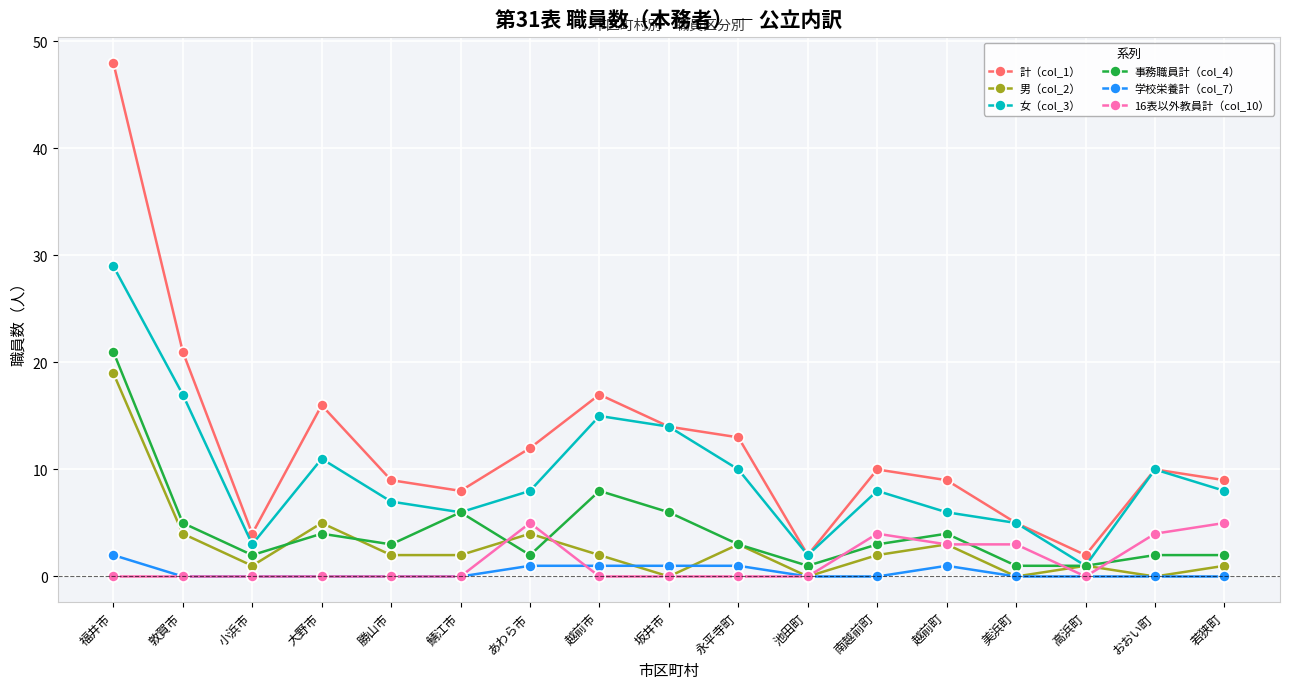

How many series are shown in this chart?

6